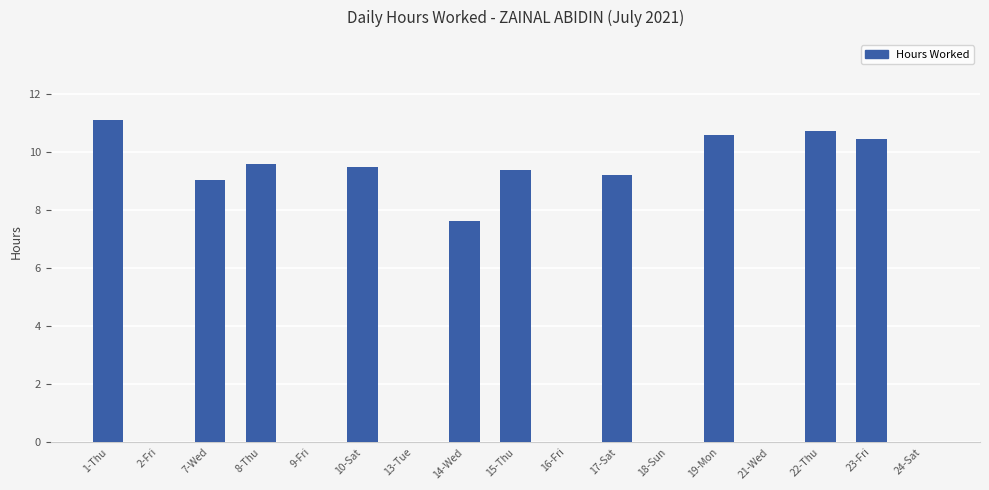

What is the average value?

5.7